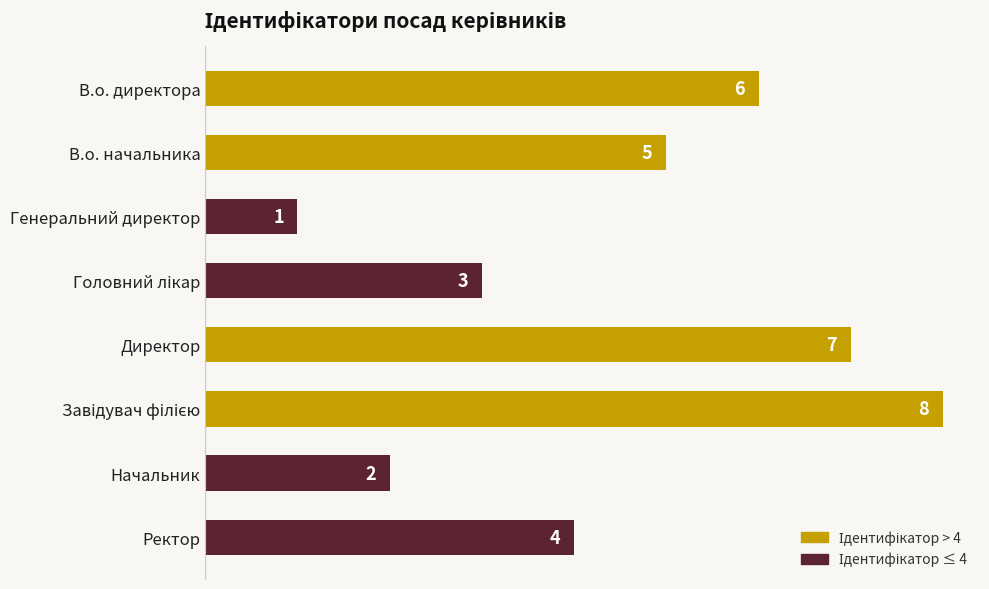

Reading top to bottom, list all the values displayed in this chart.

6	5	1	3	7	8	2	4